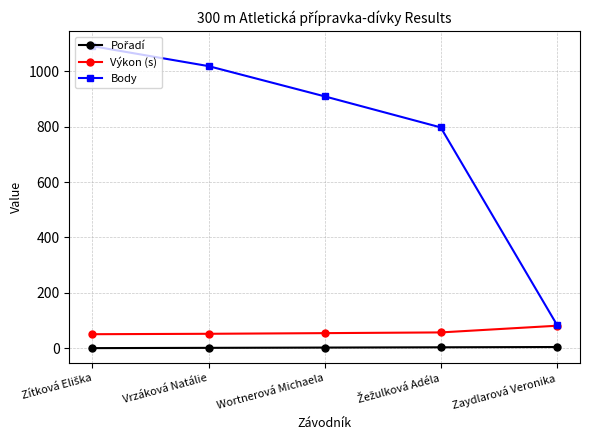

Is it true that Výkon (s) equals 52.7 at Vrzáková Natálie?

True